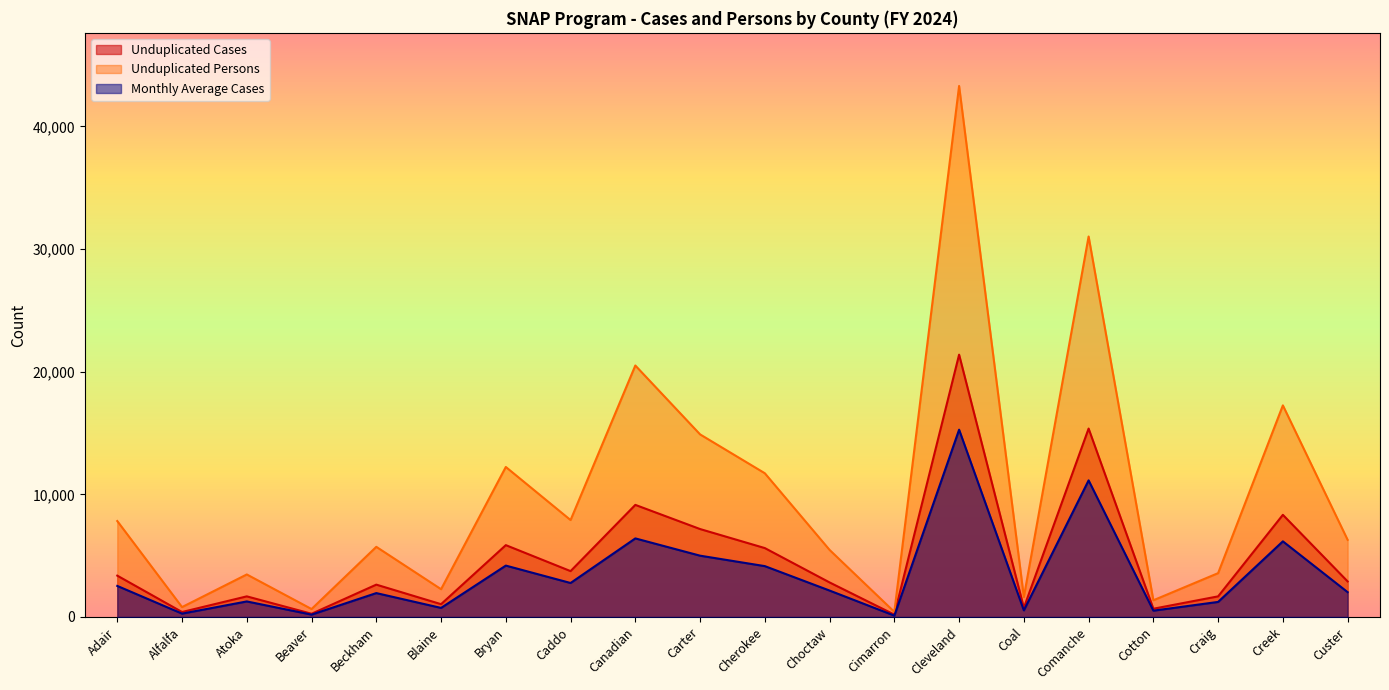

True or false: Unduplicated Persons has more than 1 points higher than both neighbors.

True